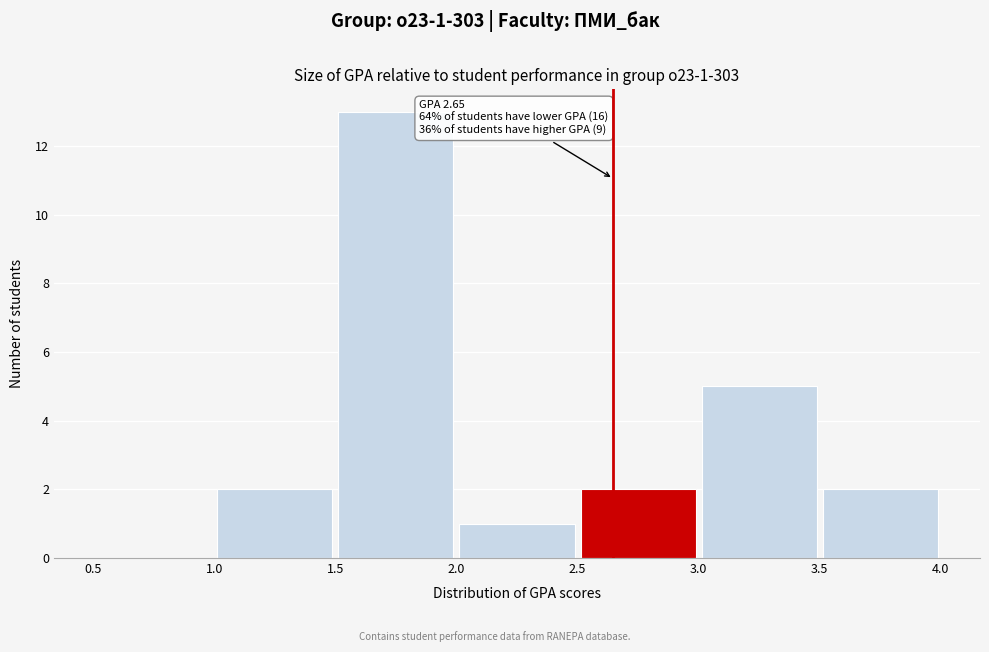

Over which range of the x-axis is the bar tallest?

1.5 to 2.0